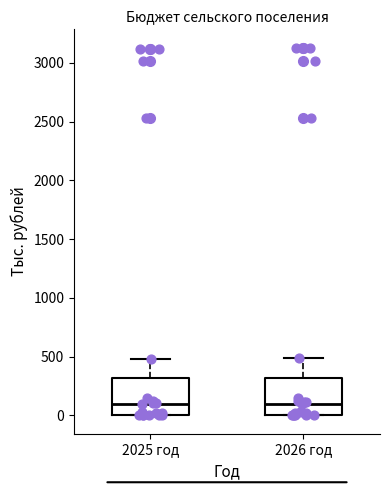

Reading left to right, read every box against the y-axis: the position of its median line, the range the box covers, and the ends of its whiskers. The values are not printed on the chart, so give them approximately, as read against the axis.

2025 год: median 100, box 0 to 300, whiskers 0 to 500
2026 год: median 100, box 0 to 300, whiskers 0 to 500